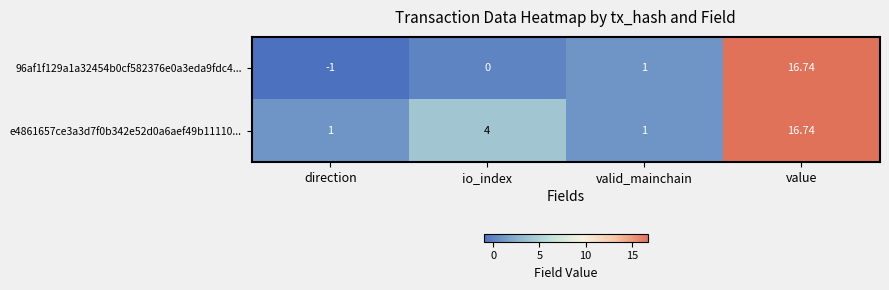

Where is e4861657ce3a3d7f0b342e52d0a6aef49b11110... nearest to the value 8?

io_index